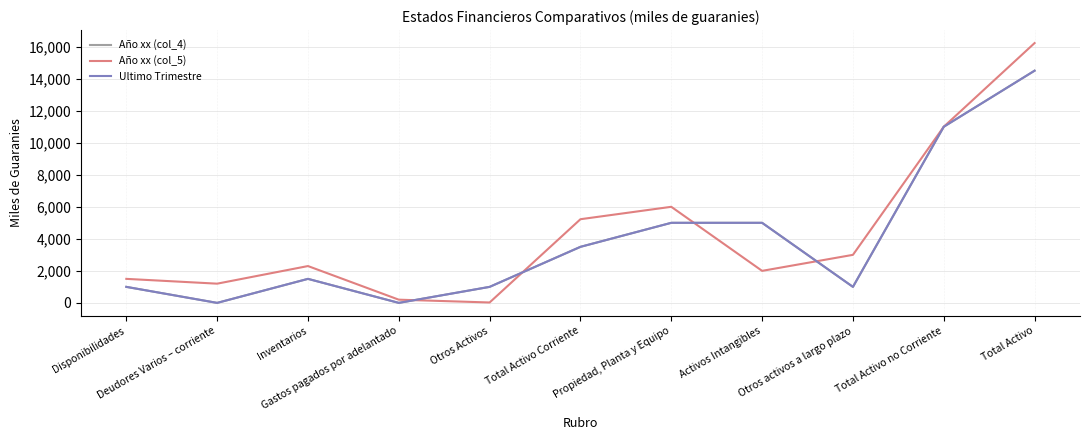

How many values in the Ultimo Trimestre series exceed 1500?

5